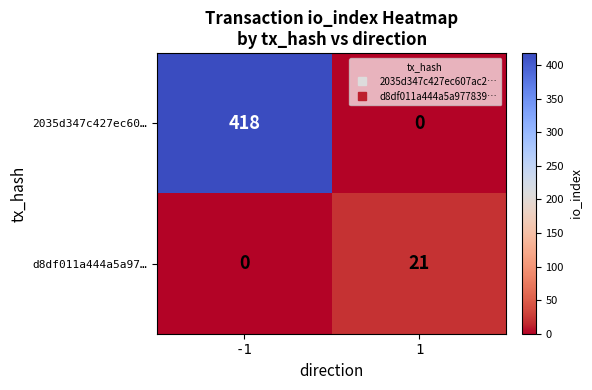

Reading left to right, list all the values displayed in this chart.

2035d347c427ec60…: -1=418	1=0
d8df011a444a5a97…: -1=0	1=21